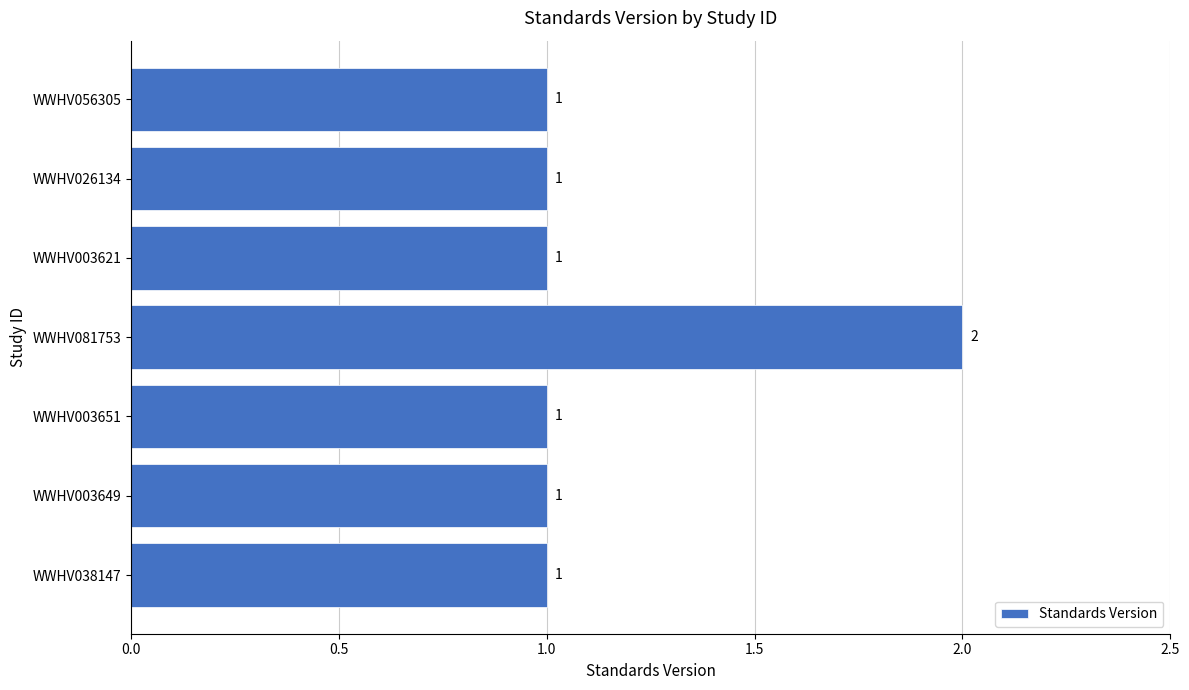

Reading bottom to top, list all the values displayed in this chart.

WWHV038147=1	WWHV003649=1	WWHV003651=1	WWHV081753=2	WWHV003621=1	WWHV026134=1	WWHV056305=1